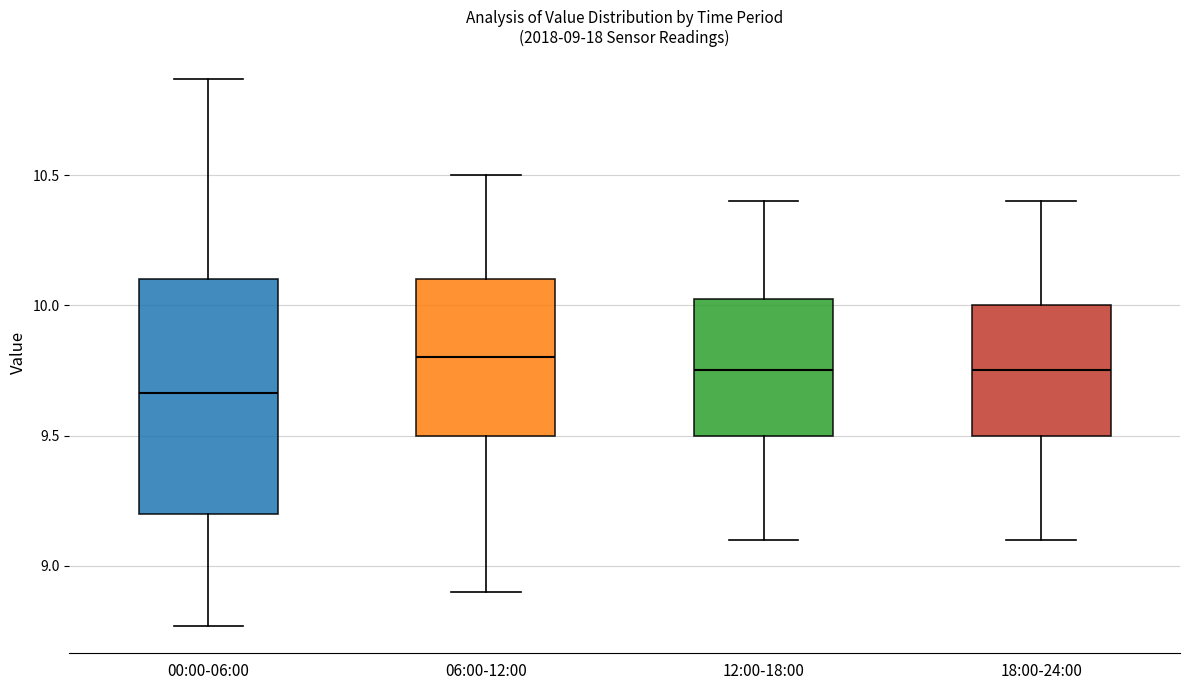

Which box's median line is the highest?

06:00-12:00